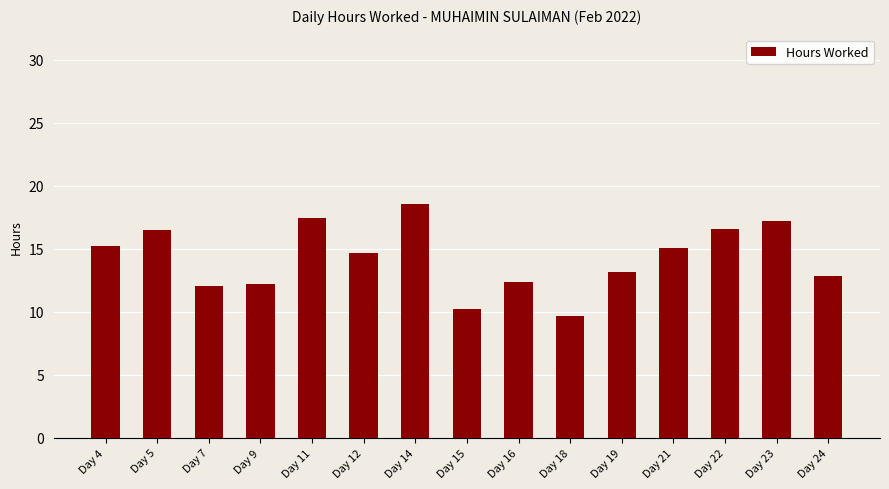

Which has a higher value, Day 23 or Day 21?

Day 23